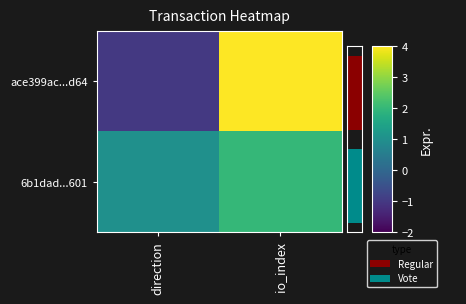

Is it true that ace399ac...d64 equals 7 at io_index?

False